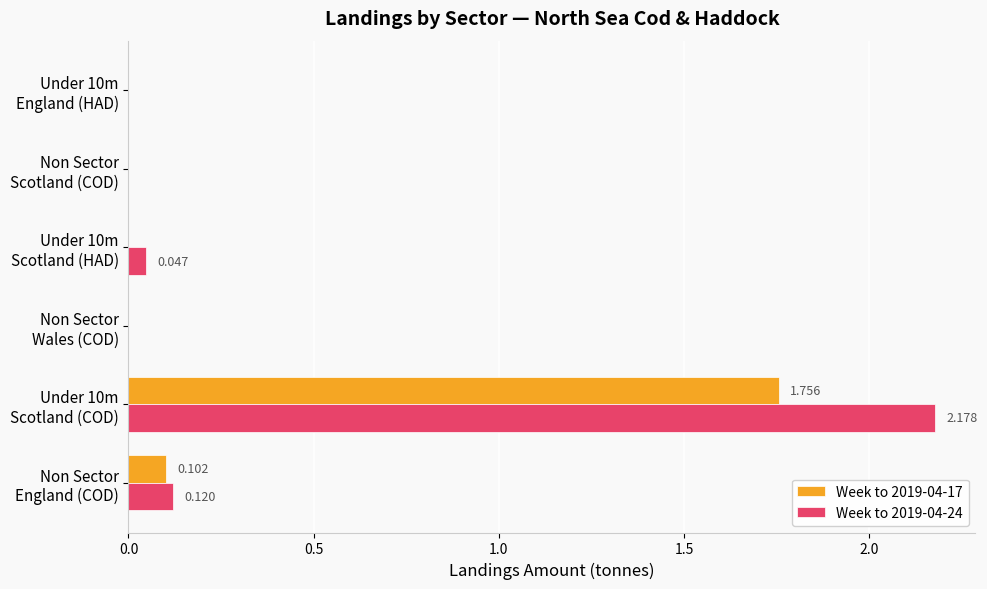

Rank the series by their maximum value, from highest to lowest.

Week to 2019-04-24, Week to 2019-04-17